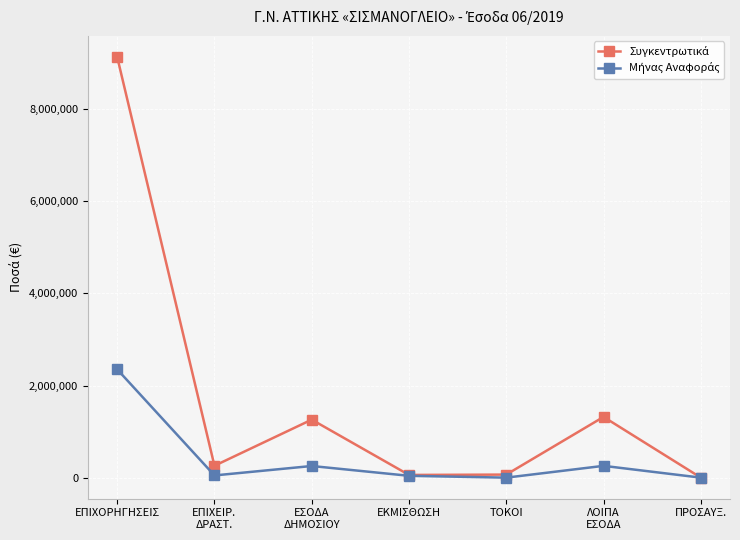

What is the total value across all series at ΕΠΙΧΟΡΗΓΗΣΕΙΣ?

11483303